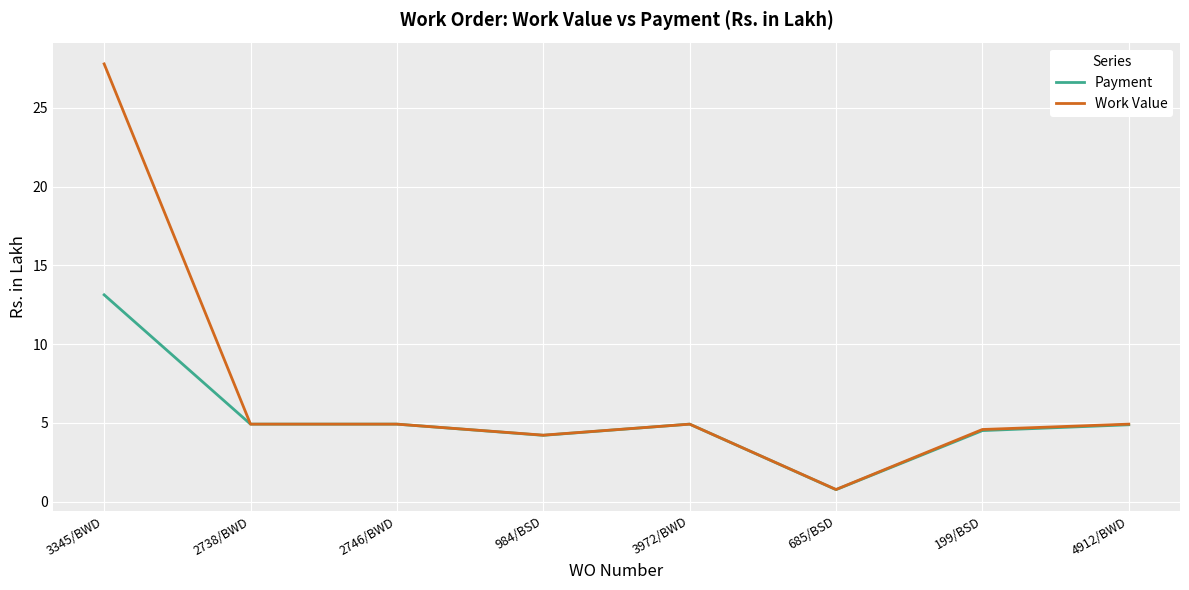

Does the chart display data point markers on the line(s)?

No